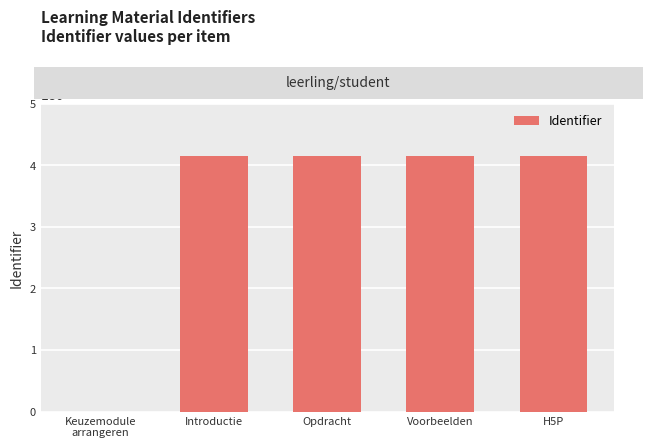

Is it true that the value at Keuzemodule
arrangeren is 0?

True